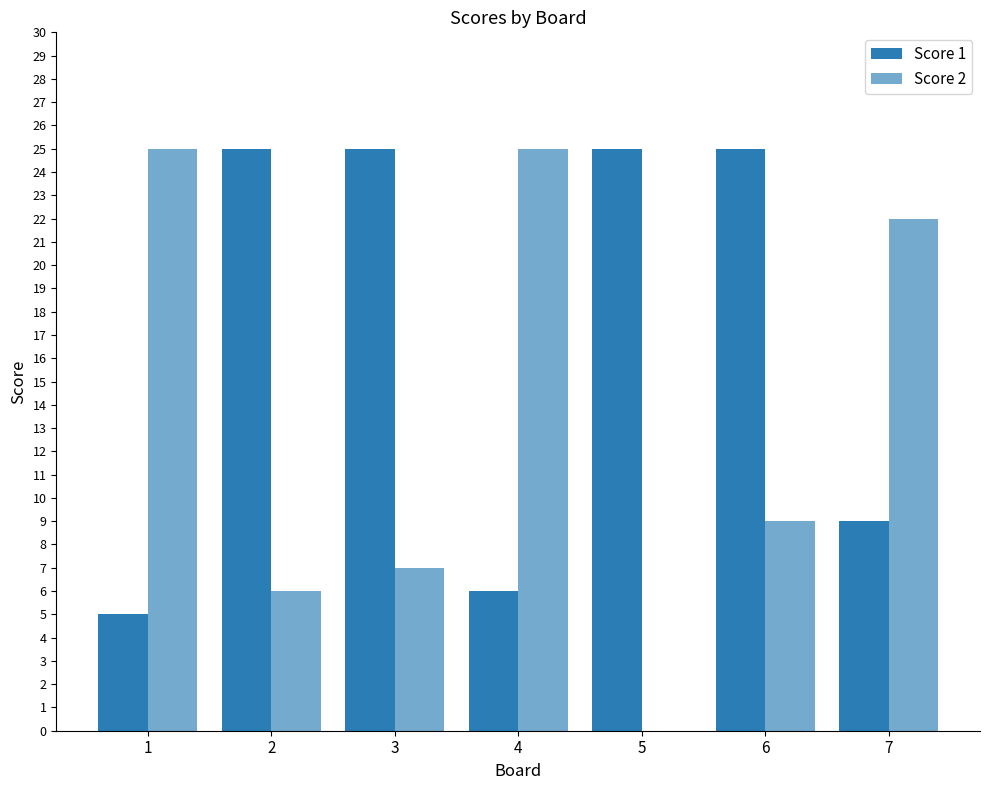

Is the value of Score 1 at 3 greater than the value of Score 2 at 1?

No